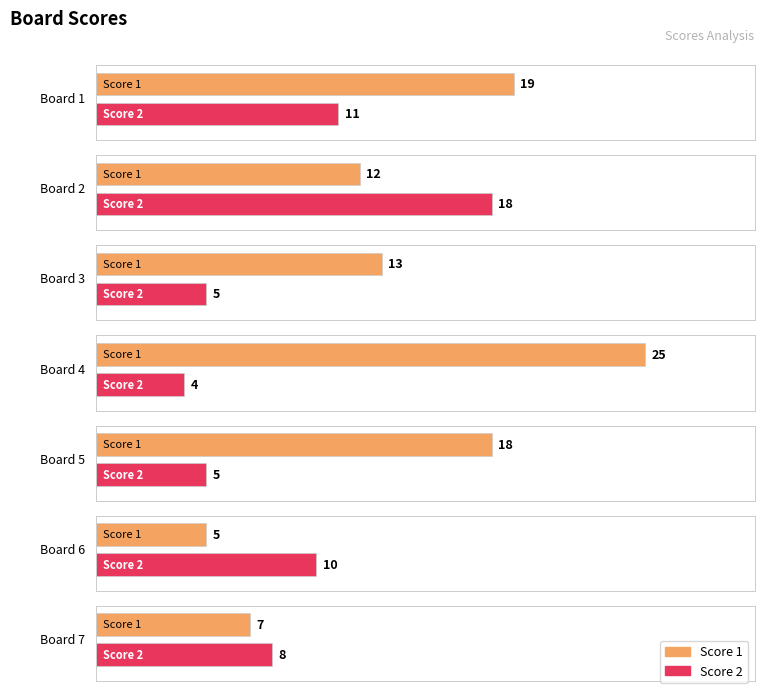

How many groups of bars are there?

7